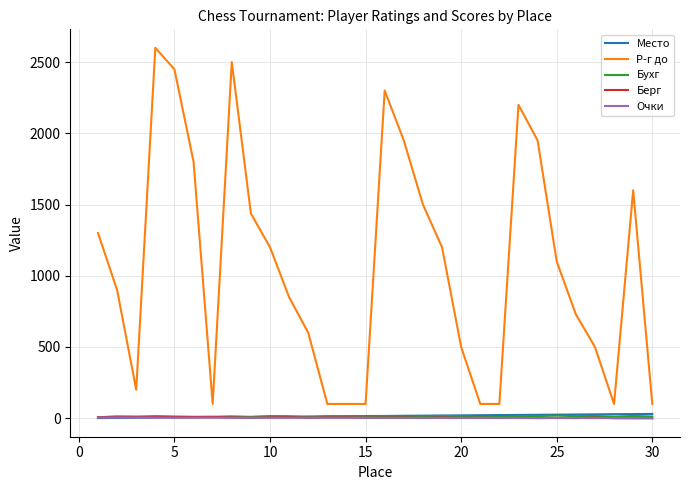

Which series has the largest total across all categories?

Р-г до